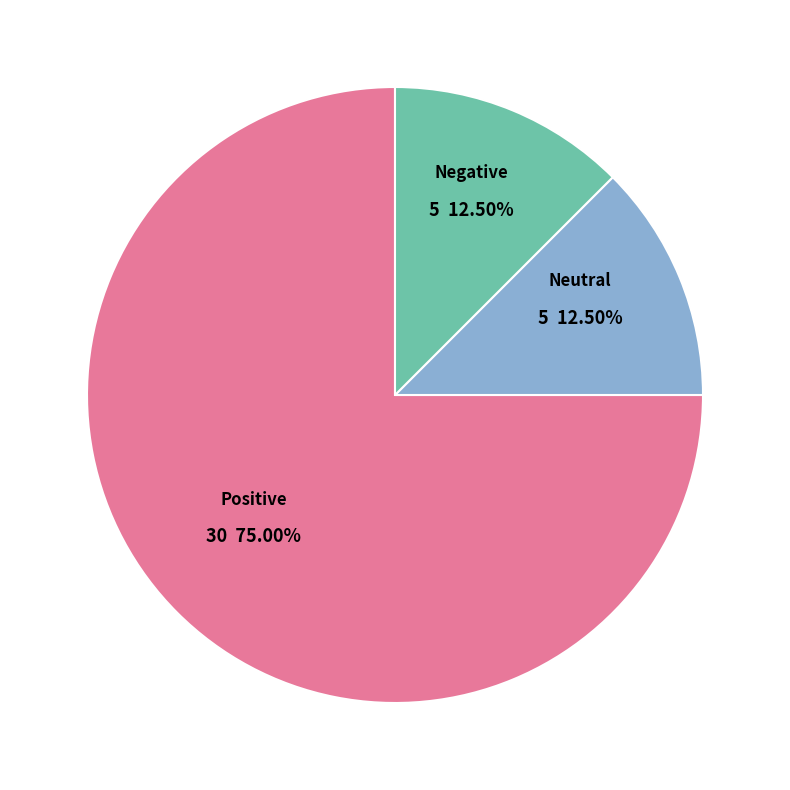

Do Positive and Neutral together represent more than half of the pie?

Yes